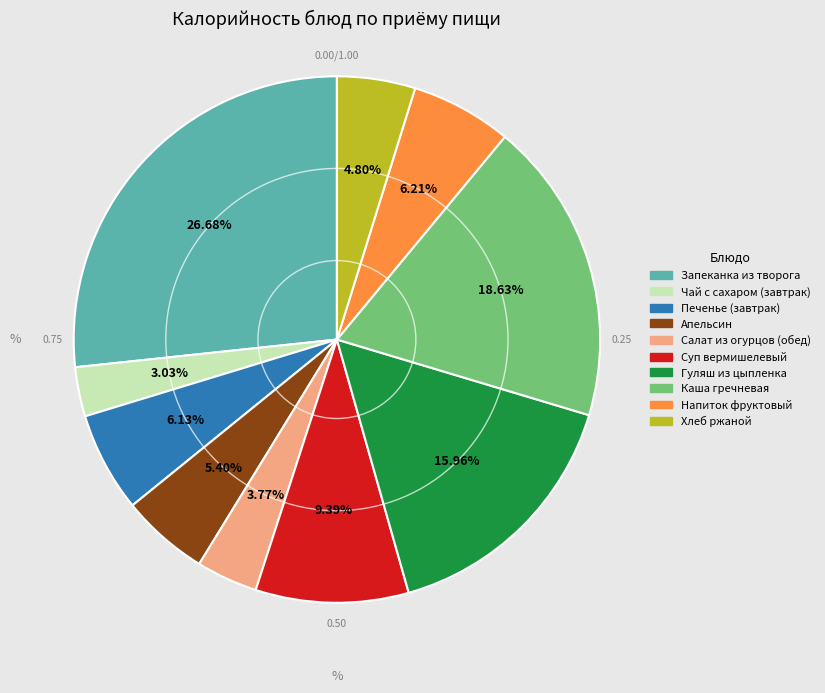

How many slices are in this pie chart?

10